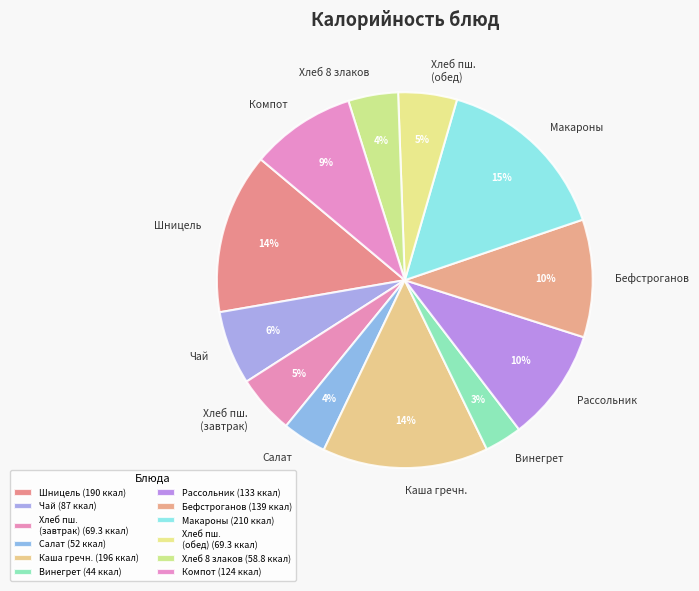

To the nearest percent, what is the average slice percentage?

8%